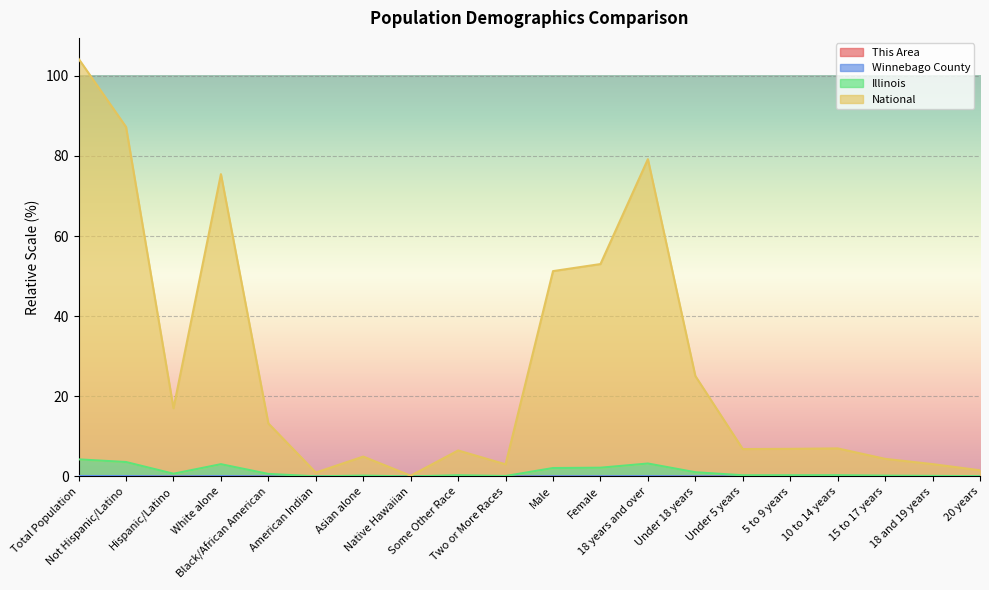

At how many categories does at least one series exceed 10?

9